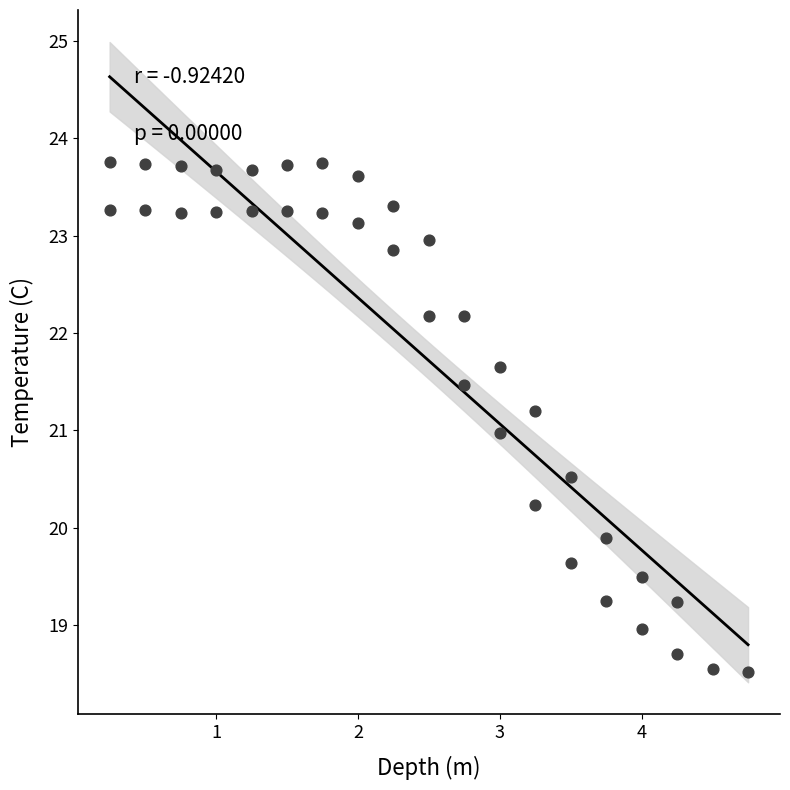

What is the range of Y values (max minus min)?

5.2